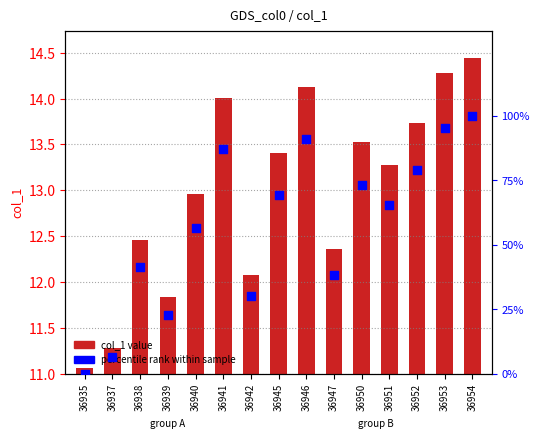

At how many categories does at least one series exceed 82?

4